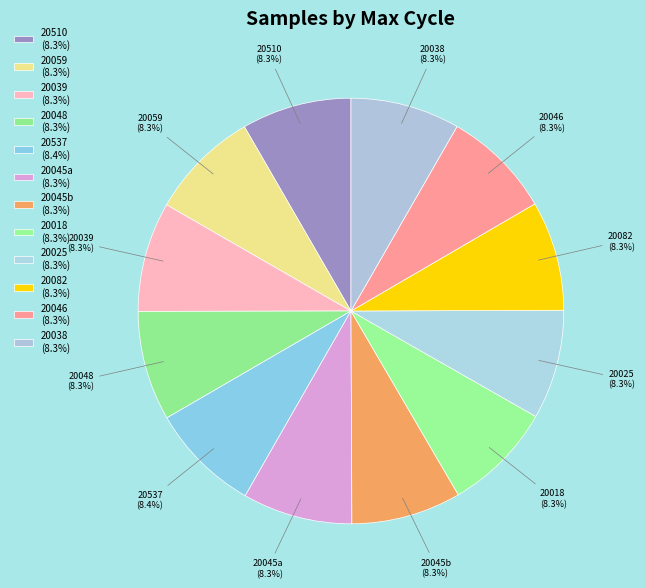

Is the sum of 20082 (8.3%) and 20537 (8.4%) greater than half?

No